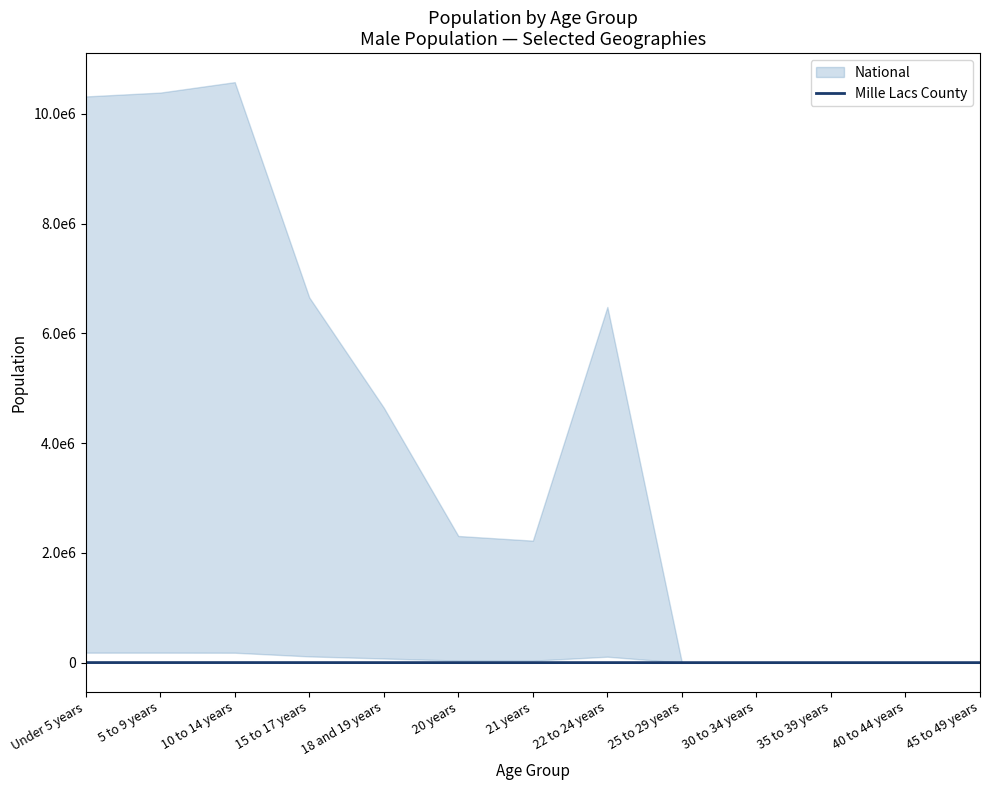

What position from the right is 45 to 49 years?

1